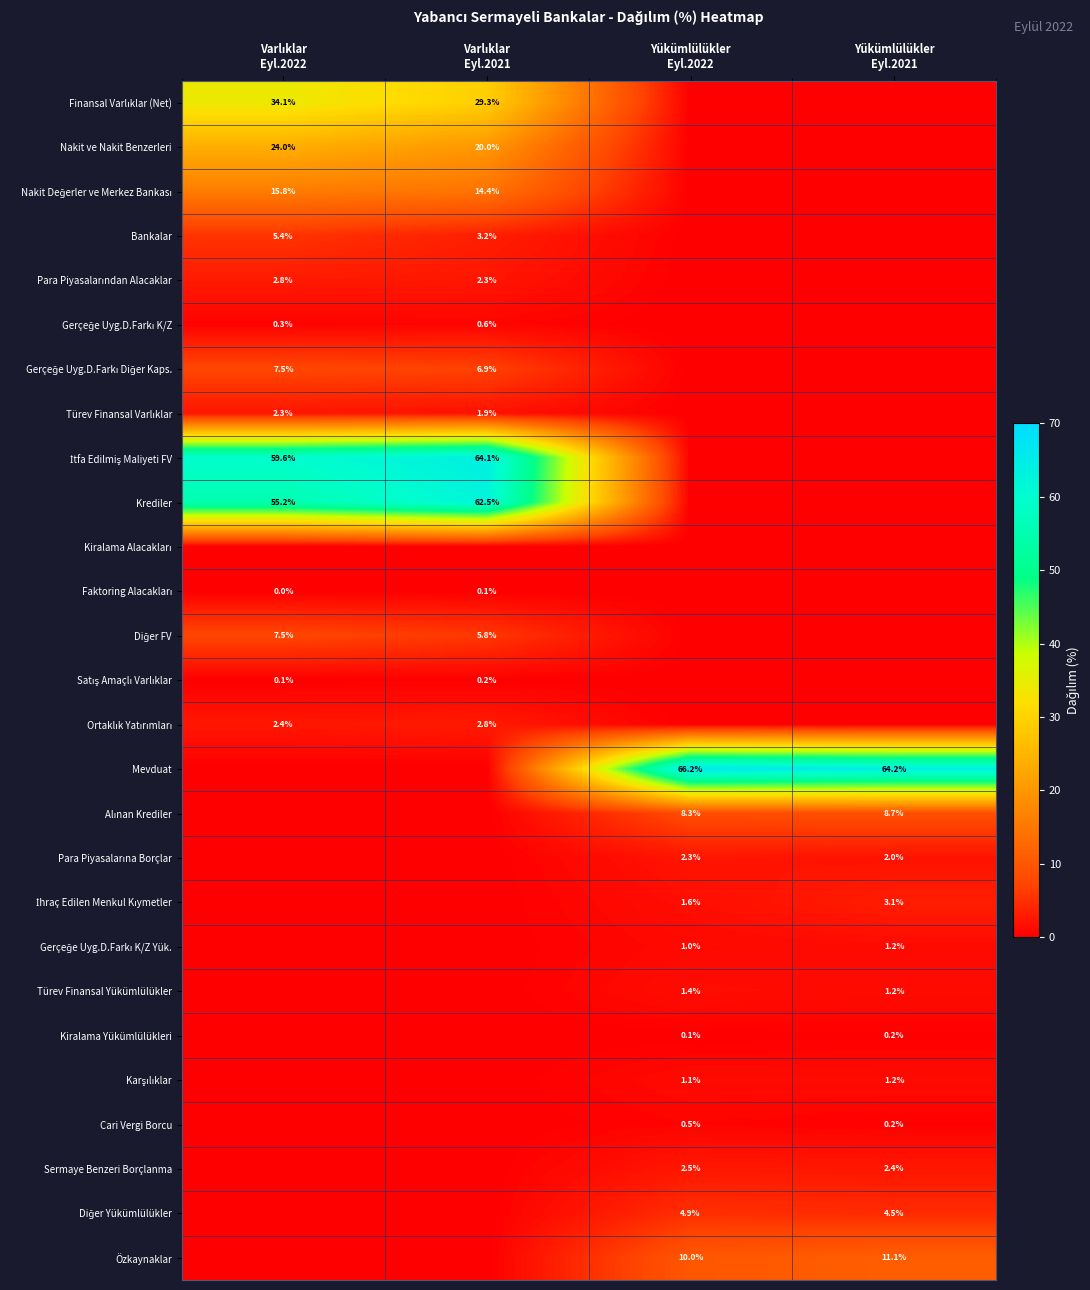

Is it true that Kiralama Yükümlülükleri equals 0.1 at Varlıklar Eyl.2022?

False